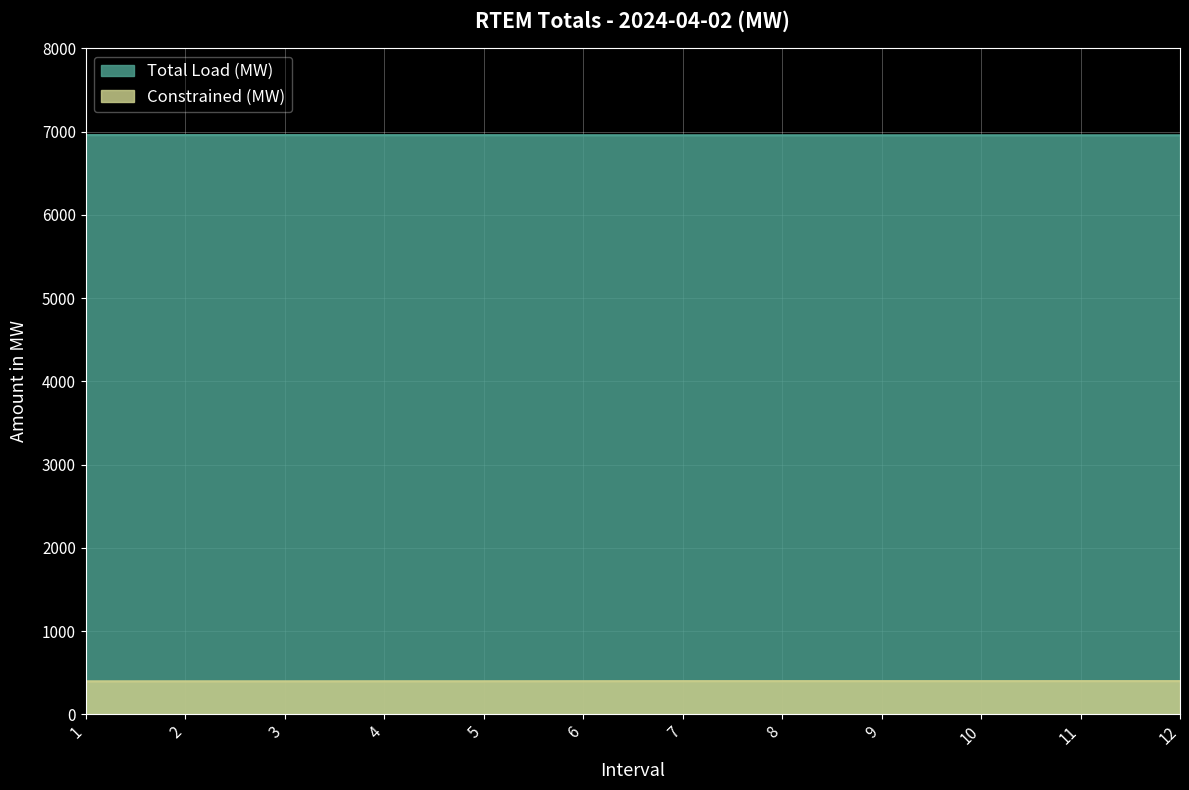

Count the number of data series in this chart.

2